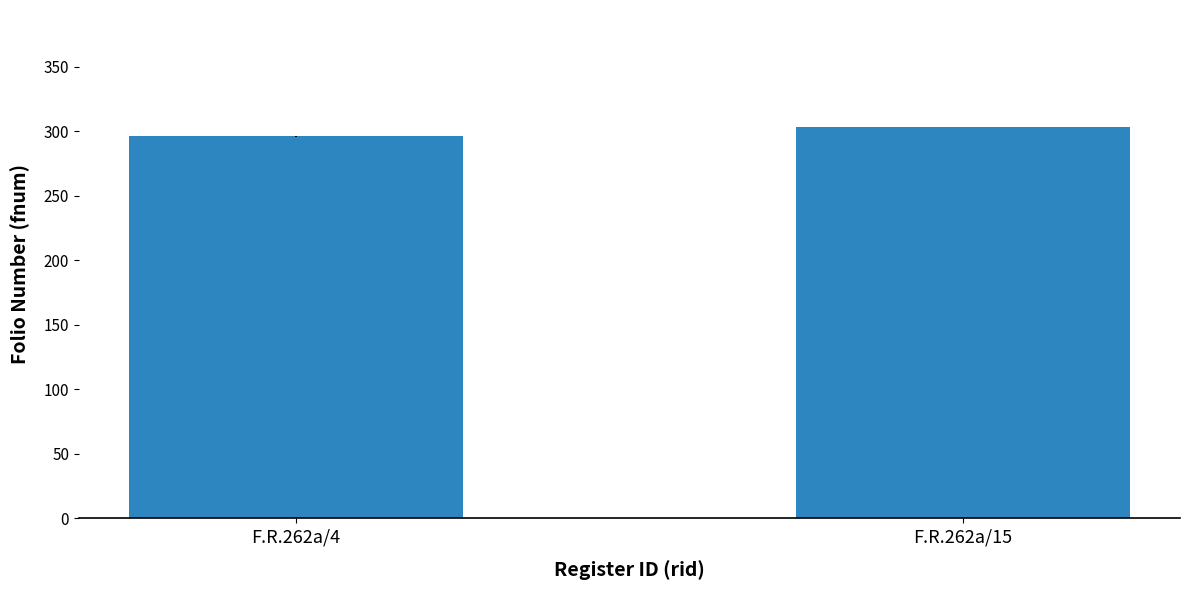

What is the value of the 2nd bar from the left?

303